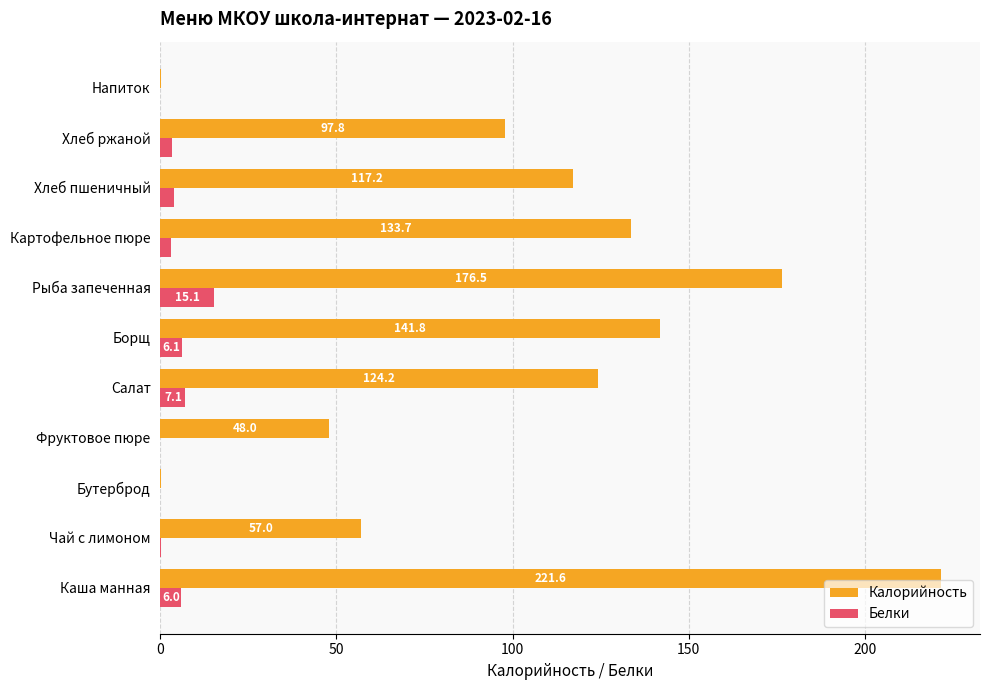

True or false: Калорийность has a value of 161.1 at Хлеб ржаной.

False